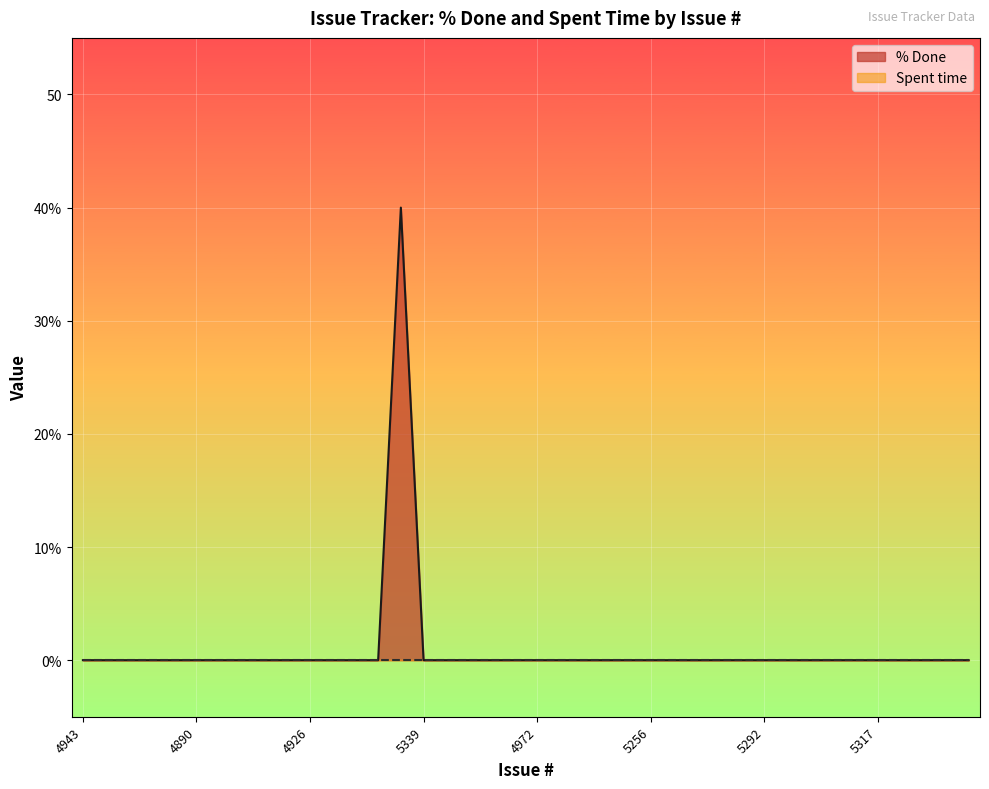

At which label is the value closest to 20?

4943